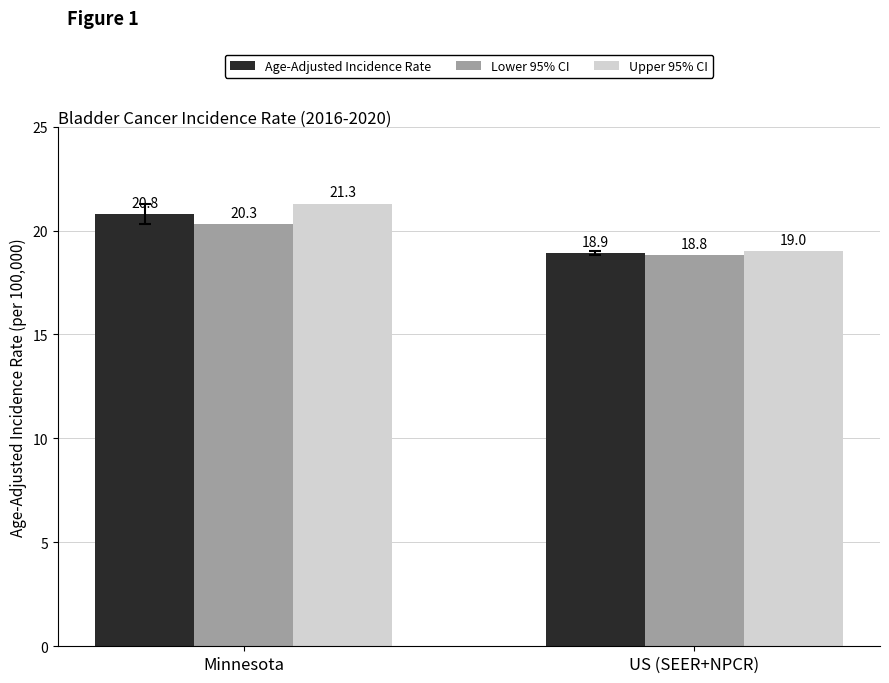

Is it true that Lower 95% CI equals 12.0 at US (SEER+NPCR)?

False